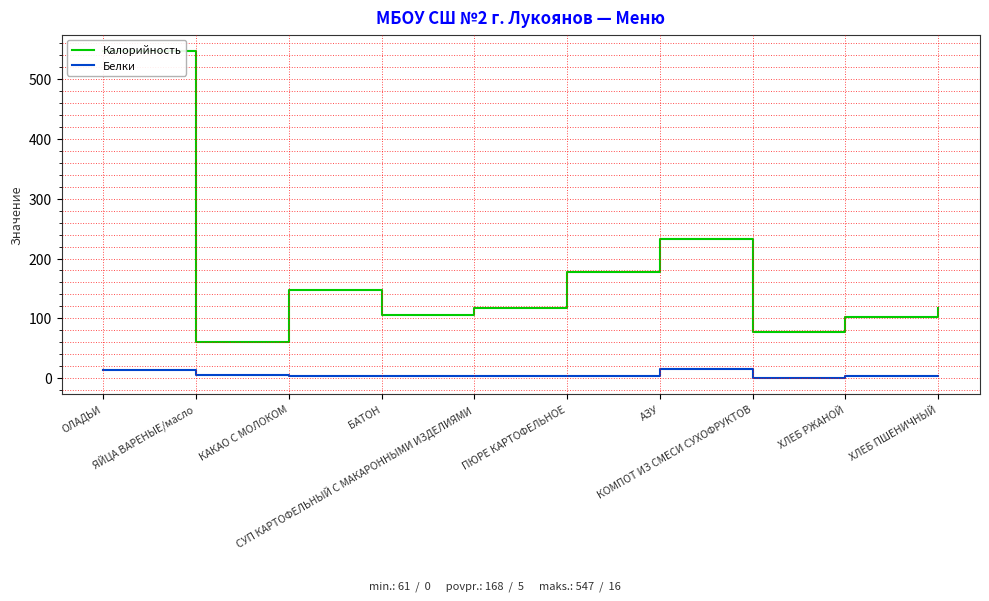

How many interior local valleys does the Белки series have?

1